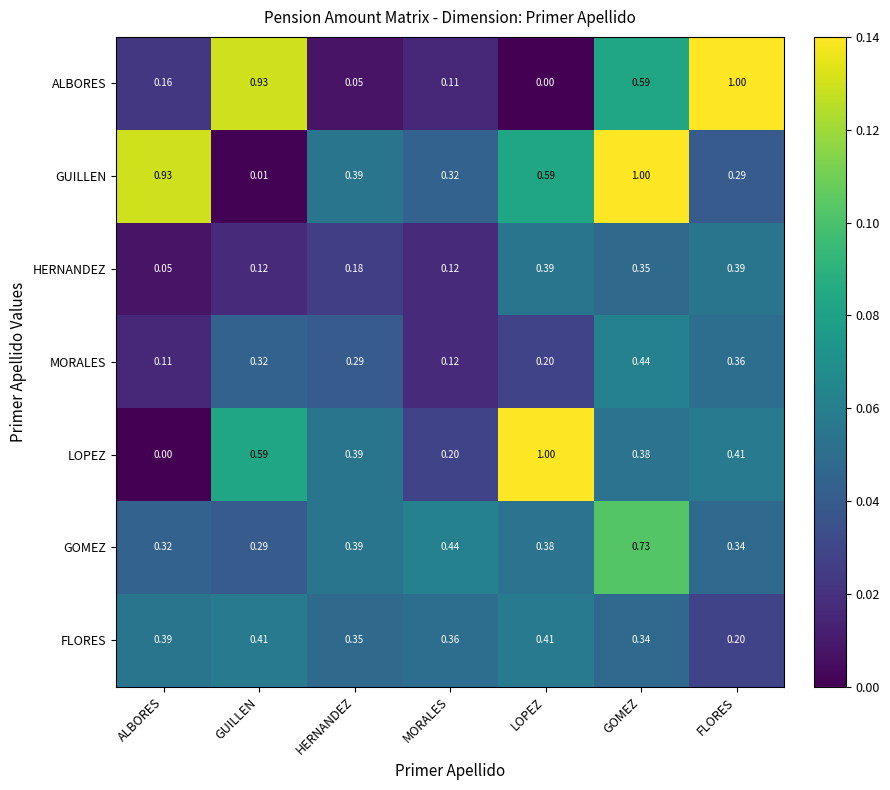

Where is LOPEZ nearest to the value 0?

ALBORES